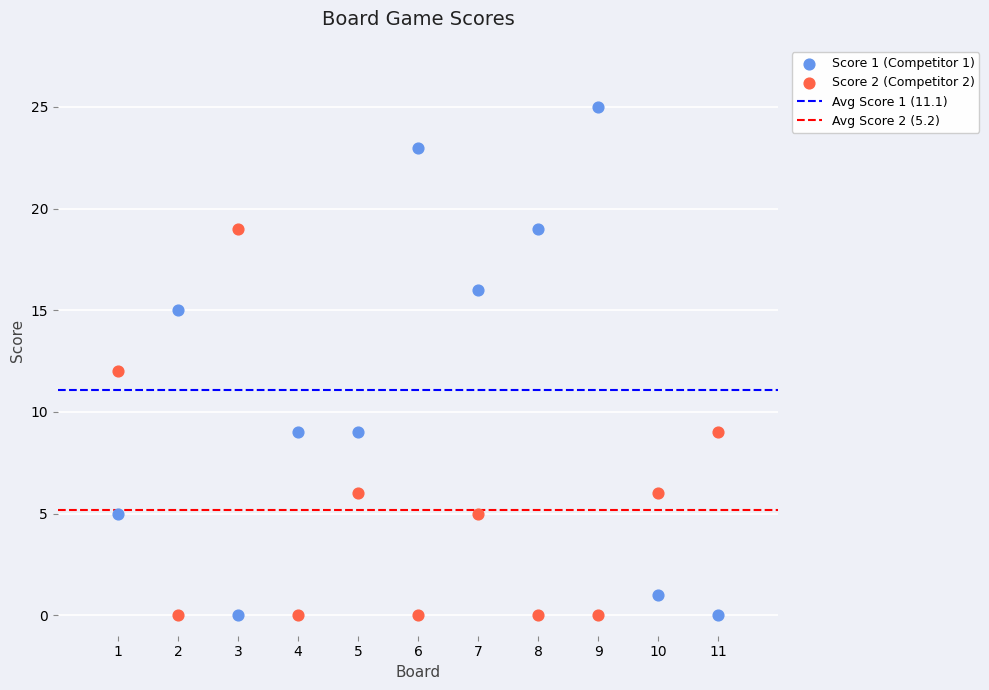

Which series contains the highest Y value?

Score 1 (Competitor 1)